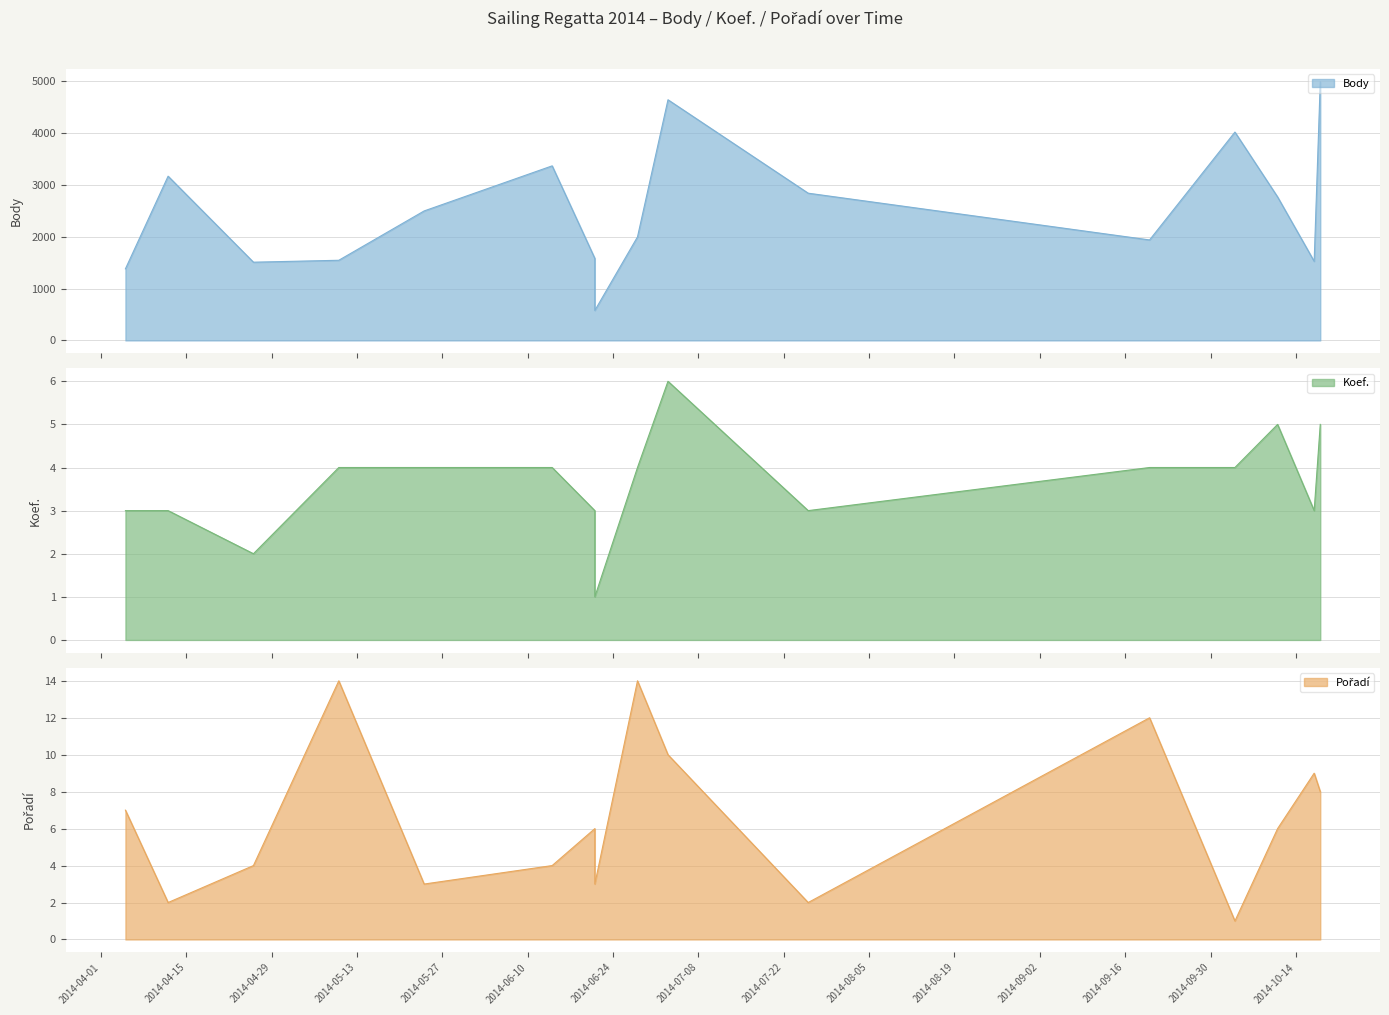

Between 2014-04-12 and 2014-04-26, which series saw the biggest shift?

Body